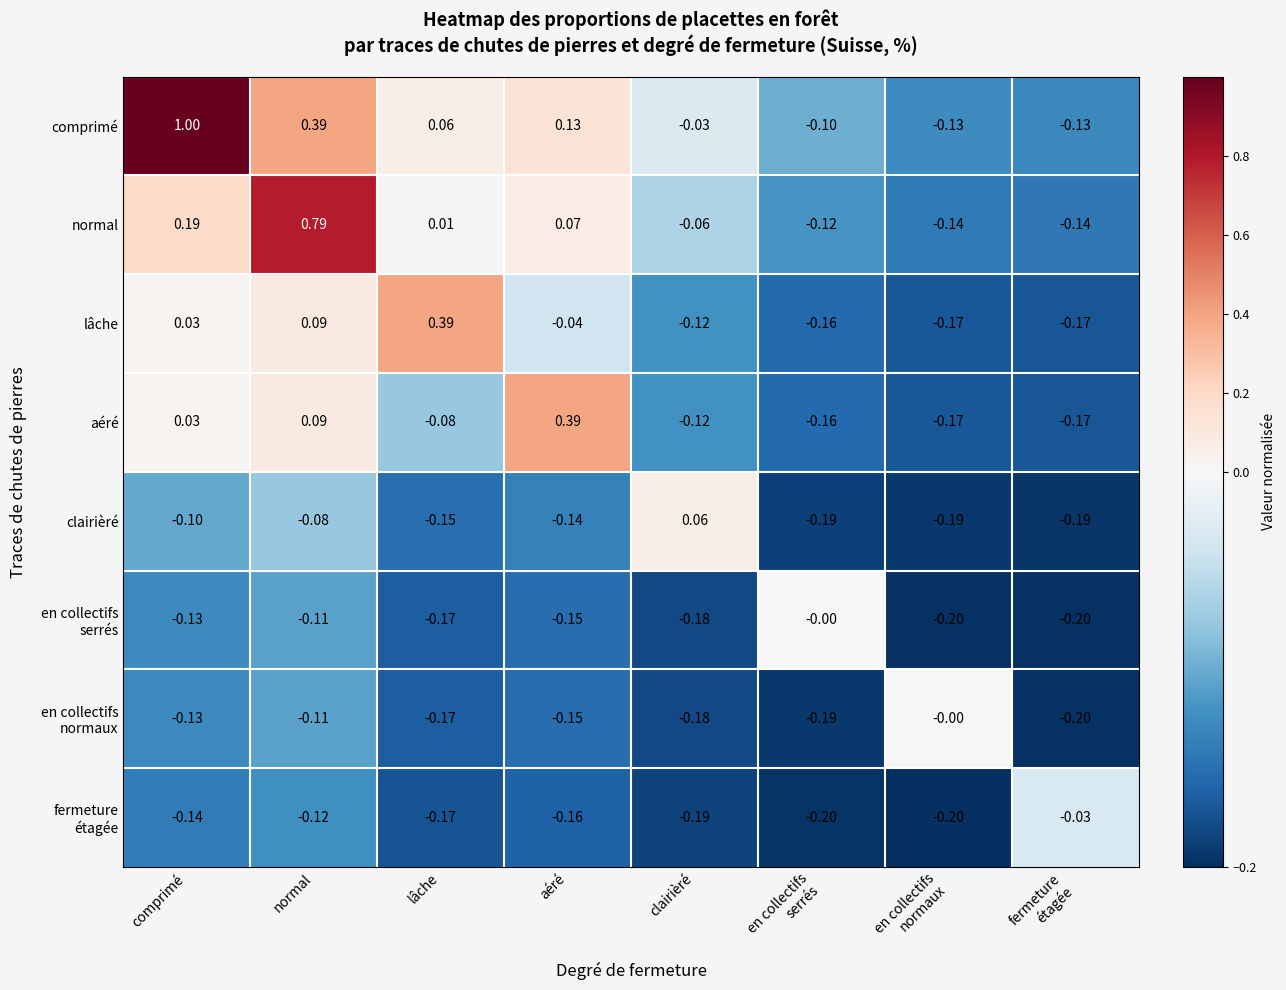

At which label is lâche closest to 0?

comprimé